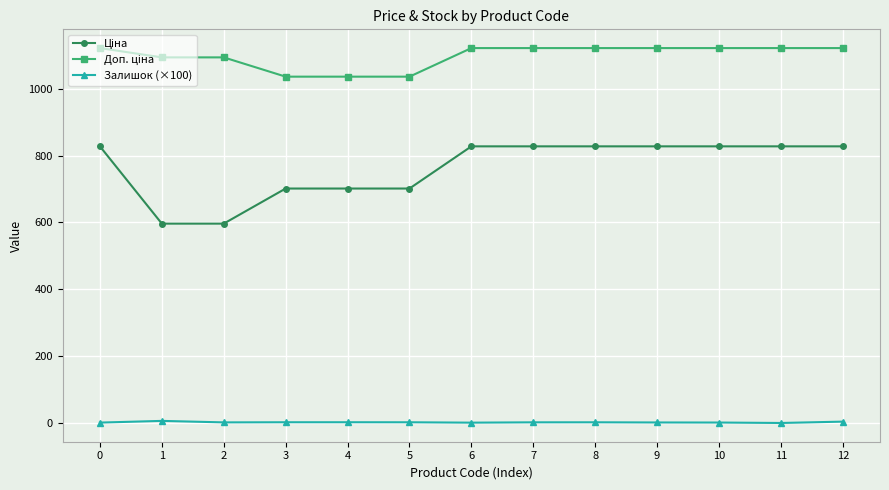

True or false: Залишок (×100) has more than 2 interior local peaks.

True